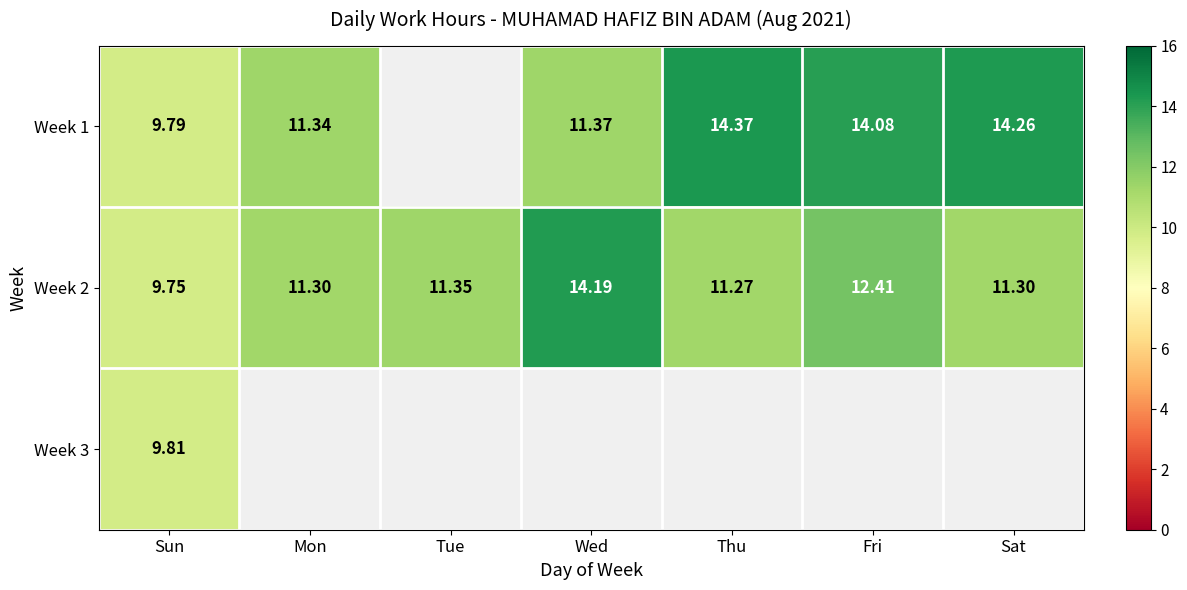

How many data points in Week 2 are less than 11?

1